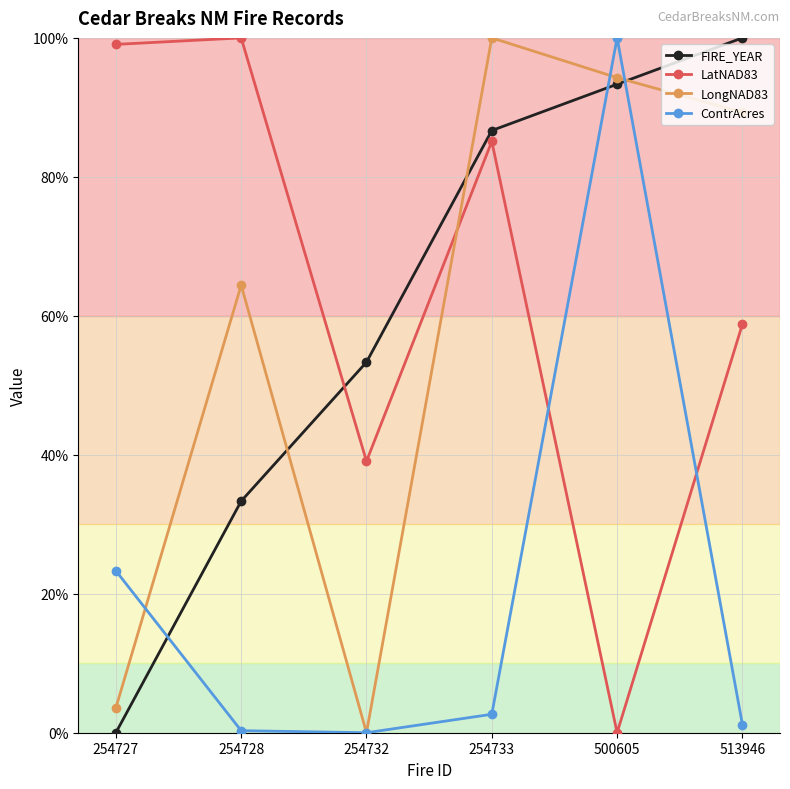

True or false: LongNAD83 and ContrAcres cross at least once.

True